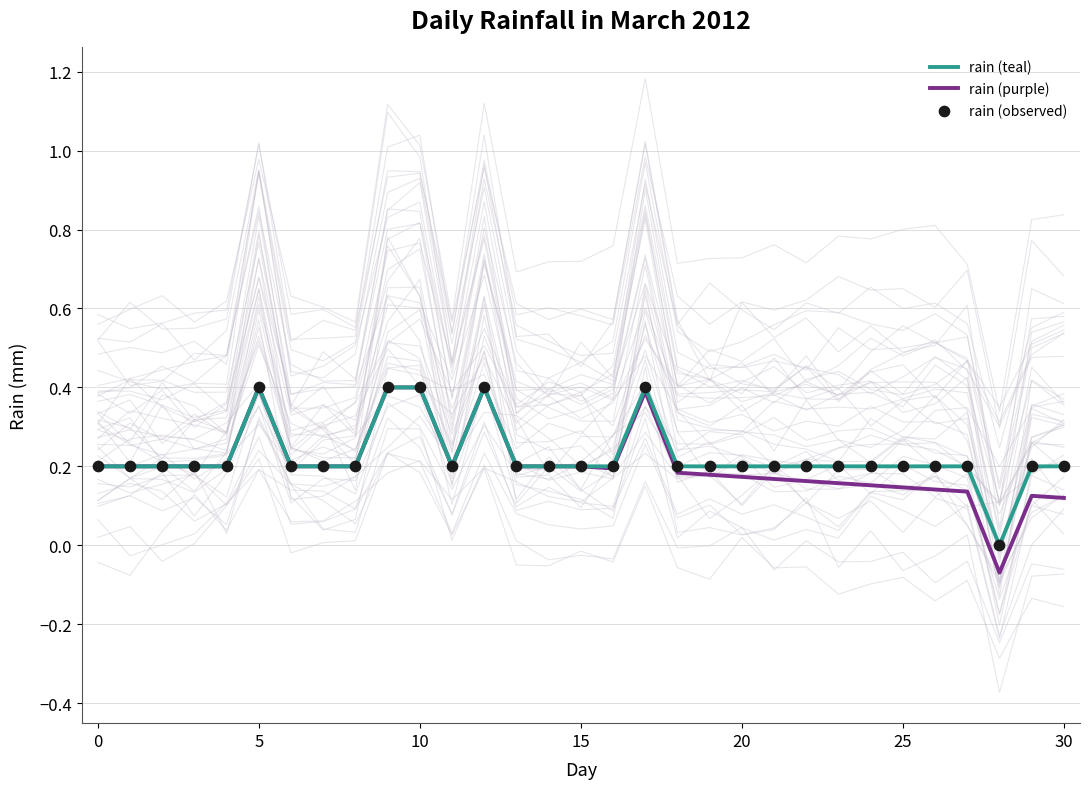

Which series has the largest total across all categories?

rain (teal)